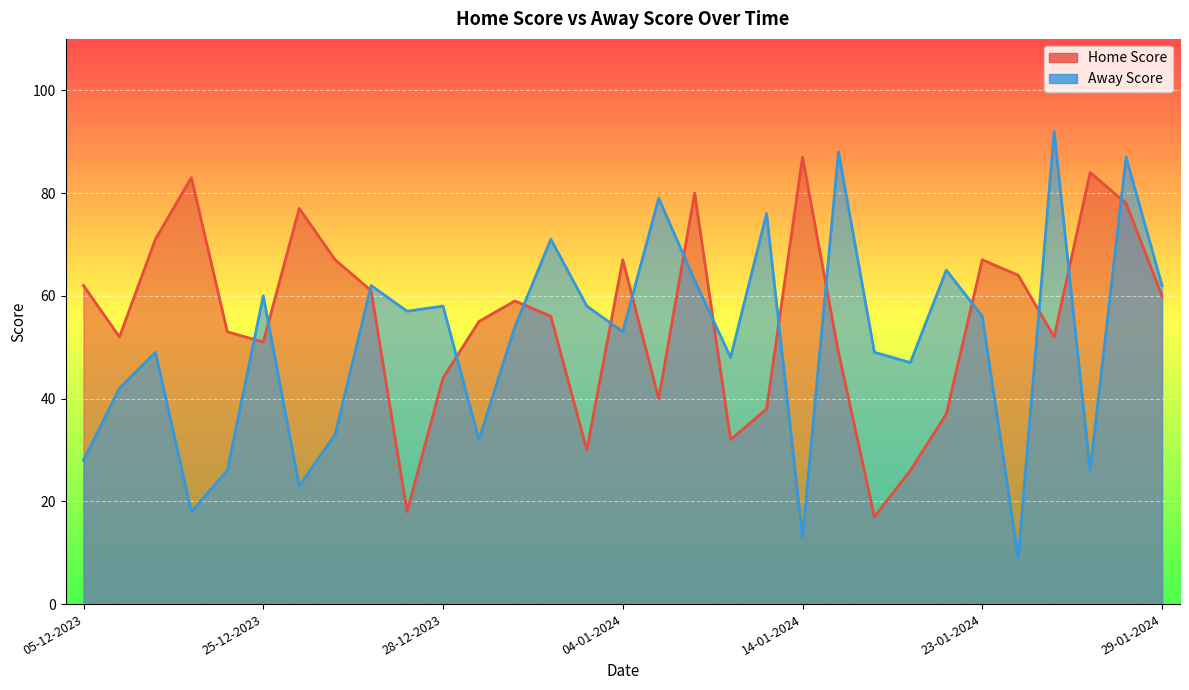

True or false: Away Score has a value of 6 at 24-01-2024.

False